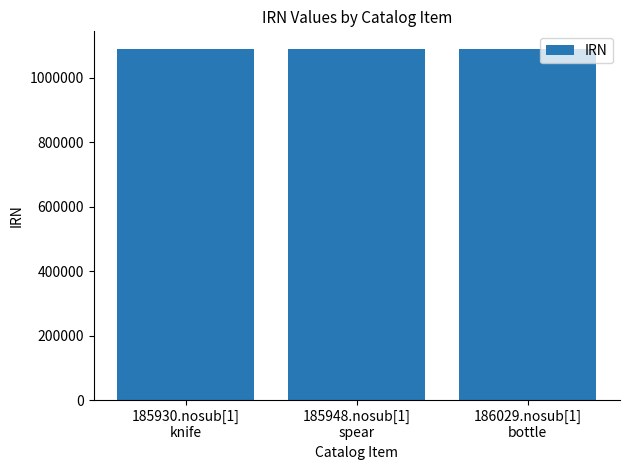

What is the average value?

1089806